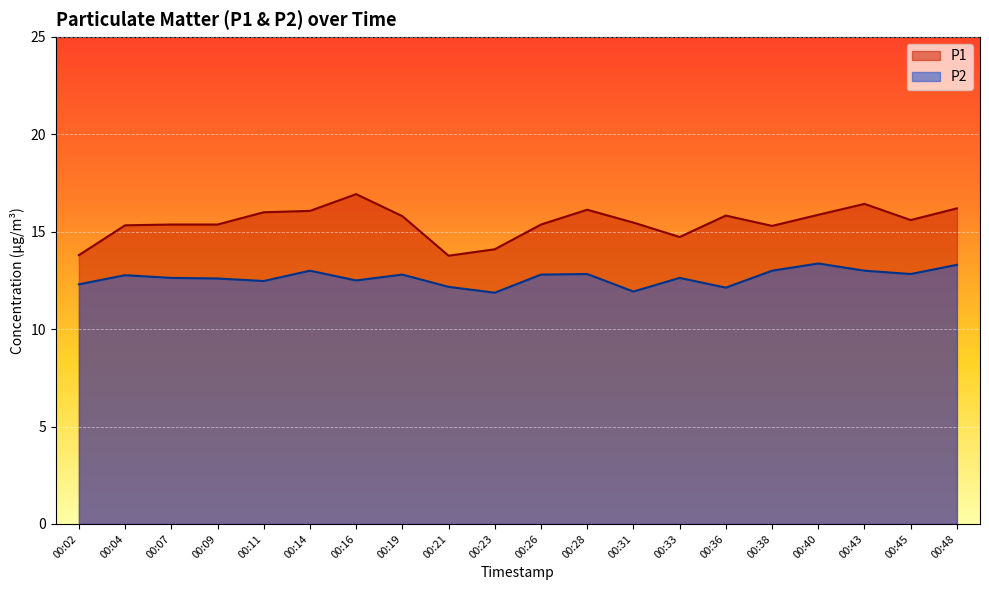

The value of P2 at 00:14 is 22.9. True or false?

False